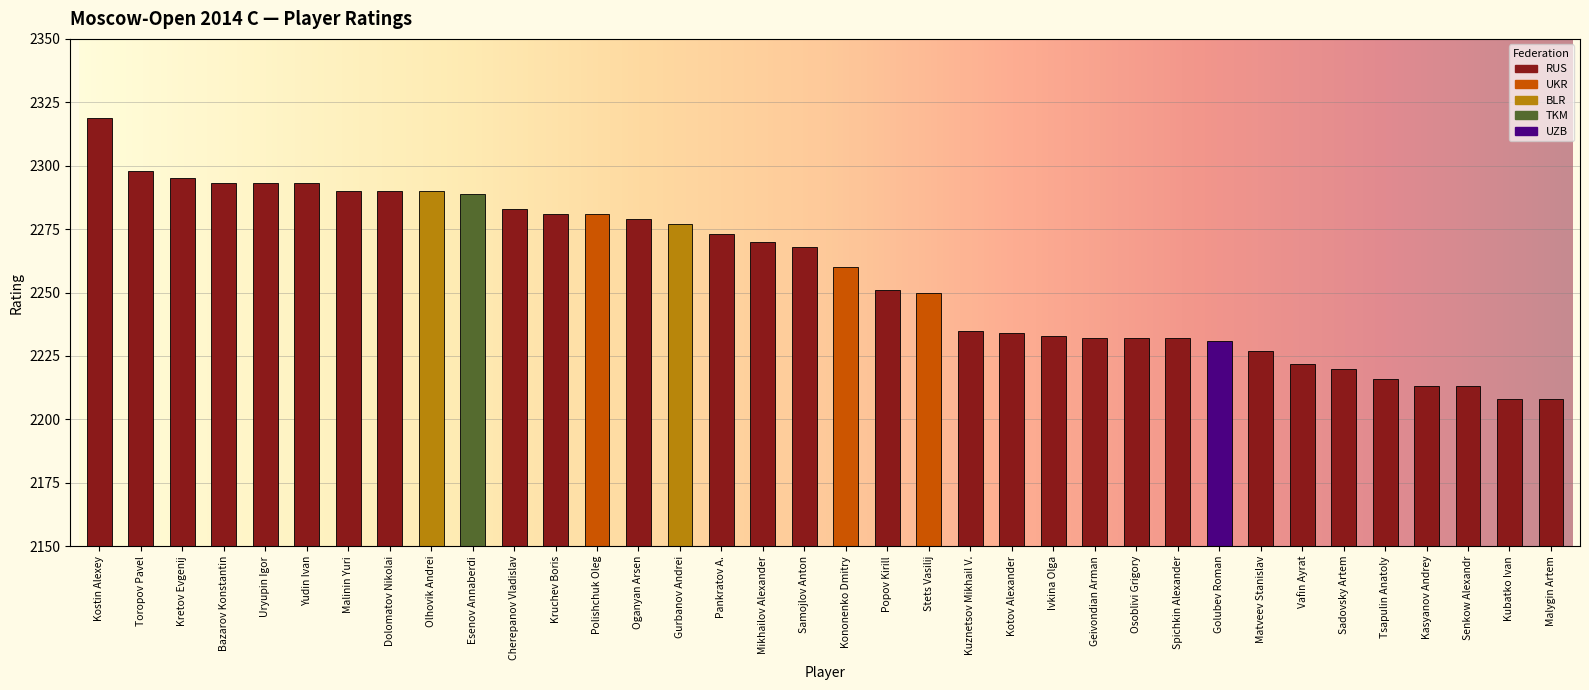

The value at Osoblivi Grigory is 1449. True or false?

False